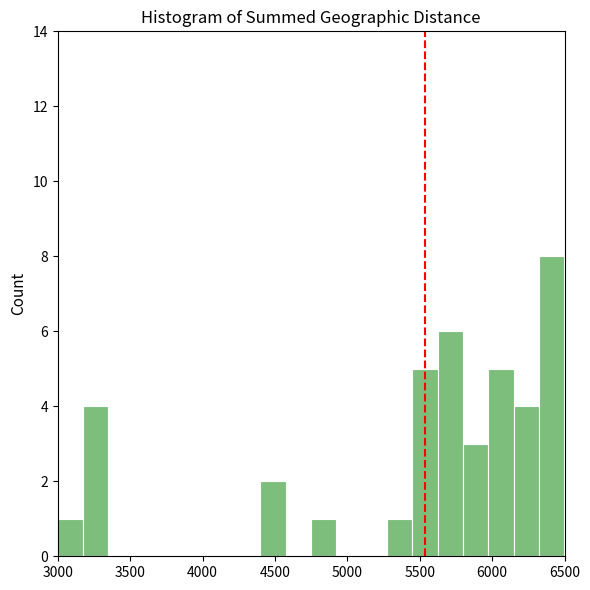

Around what value on the x-axis is the tallest bar? Give the approximate position of its centre, as read against the axis.

6400